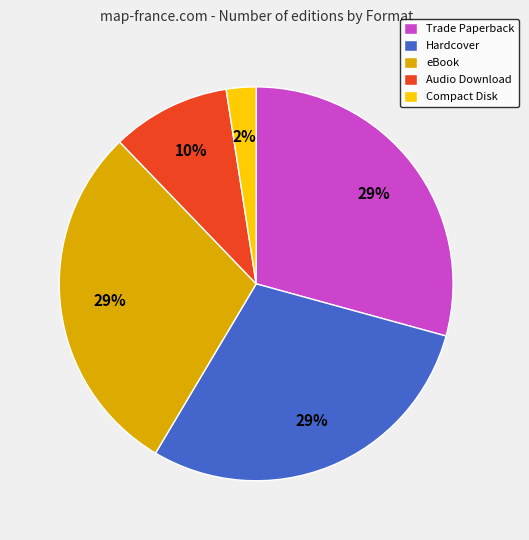

Does any single category account for the majority?

No